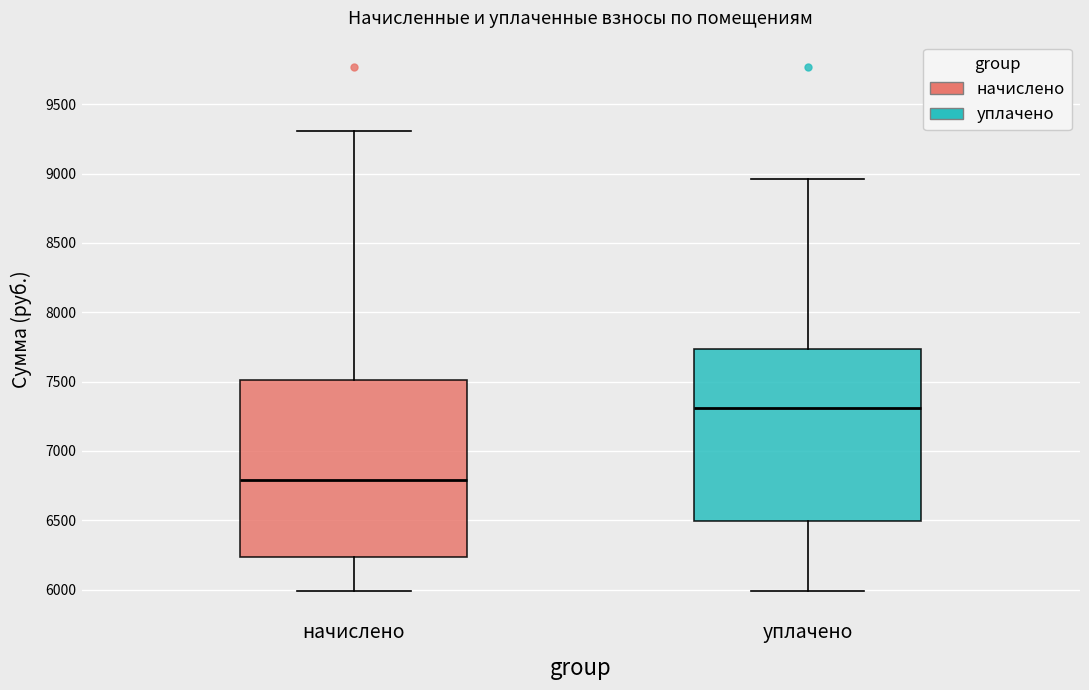

Reading left to right, read every box against the y-axis: the position of its median line, the range the box covers, and the ends of its whiskers. The values are not printed on the chart, so give them approximately, as read against the axis.

начислено: median 6800, box 6250 to 7500, whiskers 6000 to 9300
уплачено: median 7300, box 6500 to 7750, whiskers 6000 to 8950